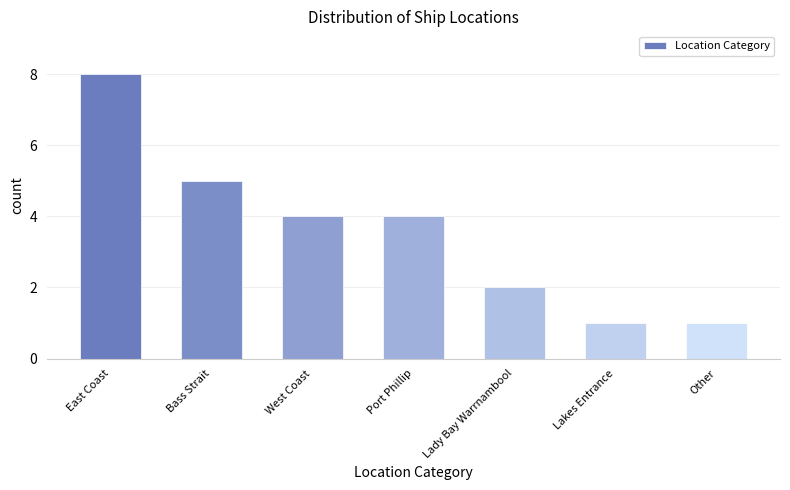

Reading right to left, transcribe all the data shown in this chart.

1	1	2	4	4	5	8